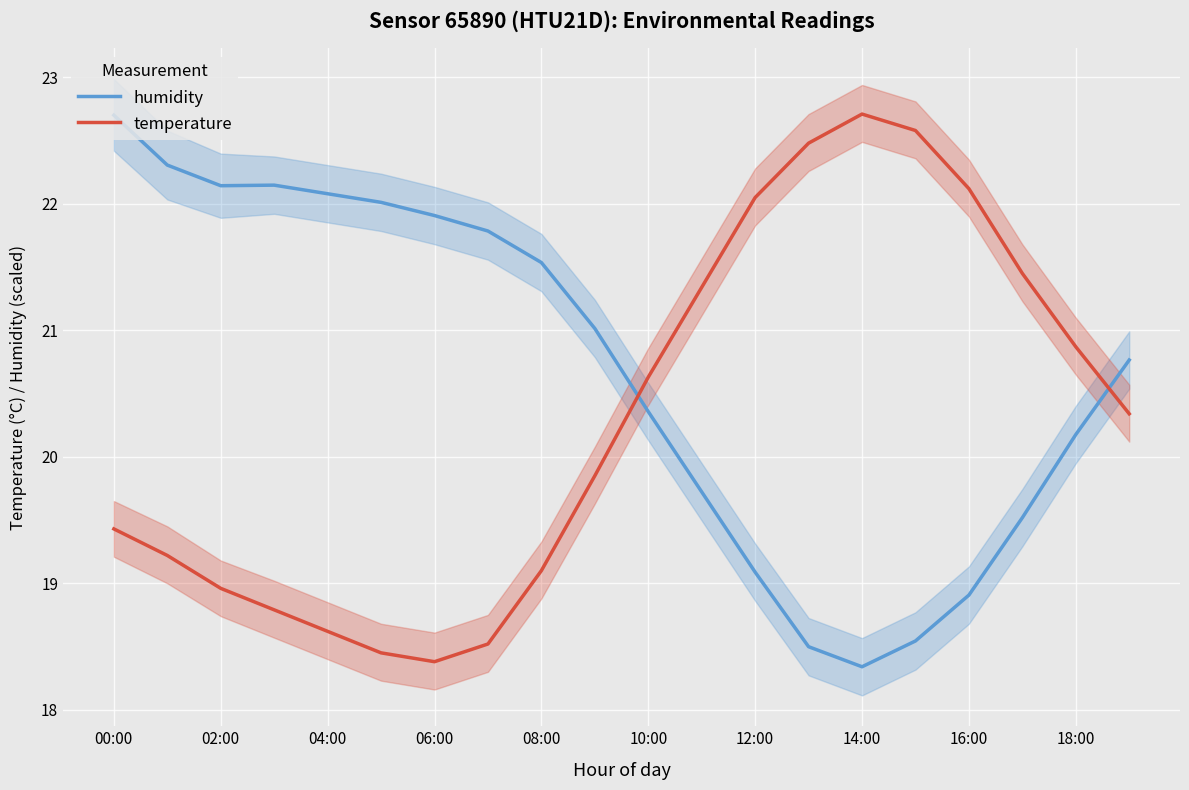

How many values in the temperature series are below 20?

10